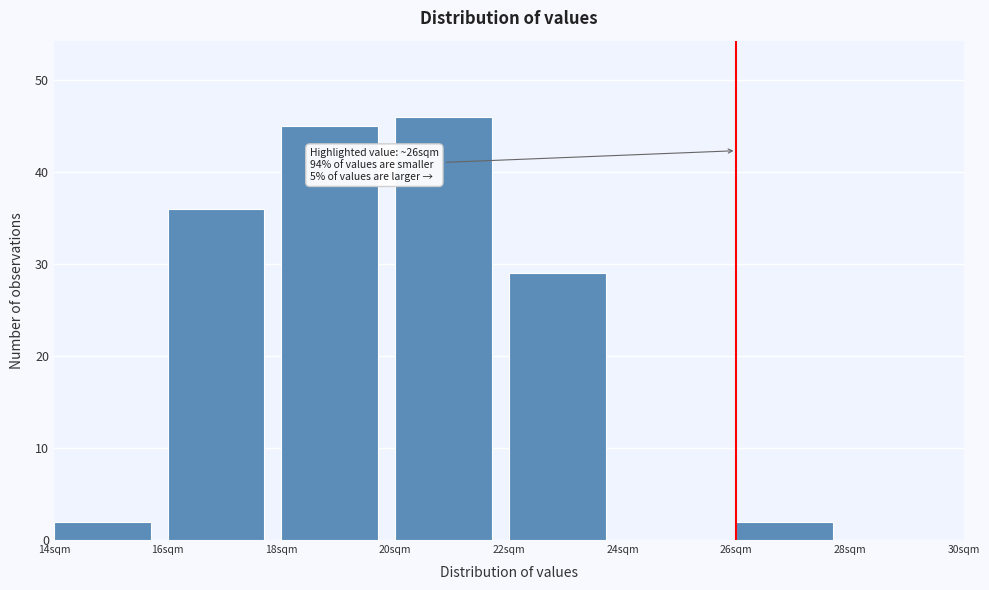

Over which range of the x-axis is the bar tallest?

20 to 22